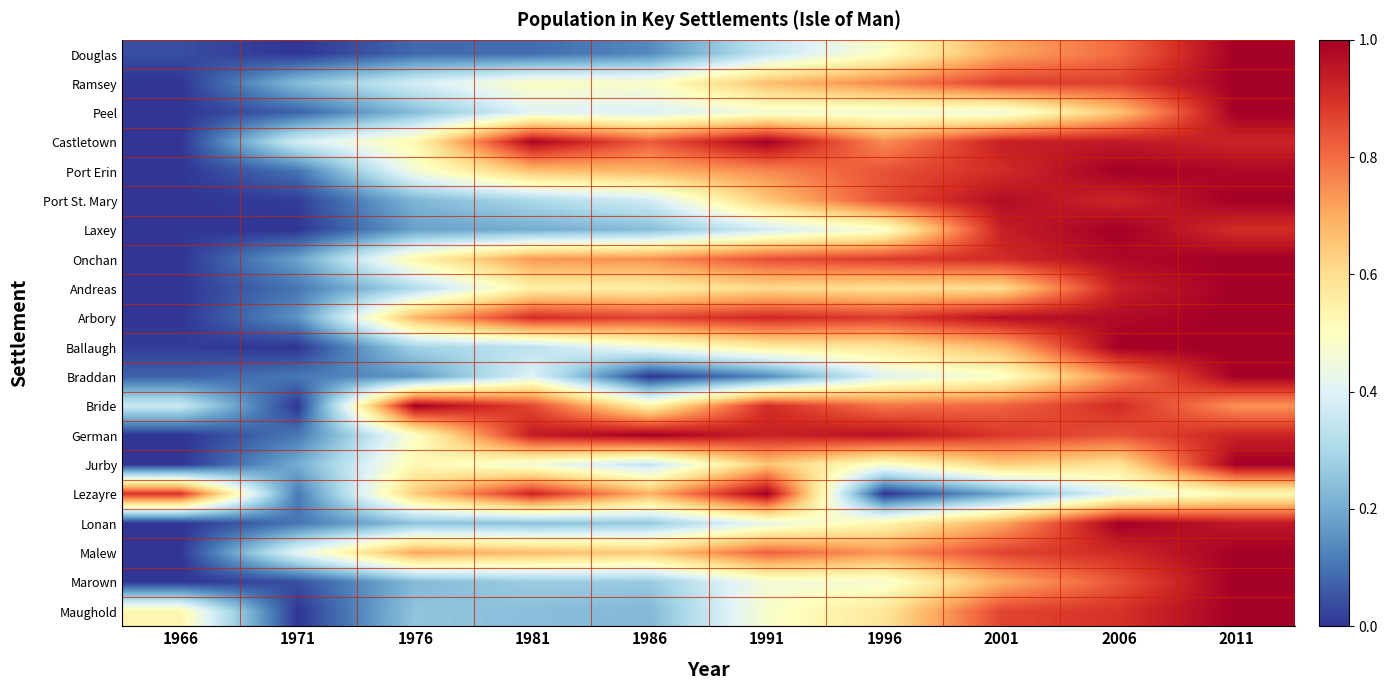

What is the greatest value displayed?

1.0